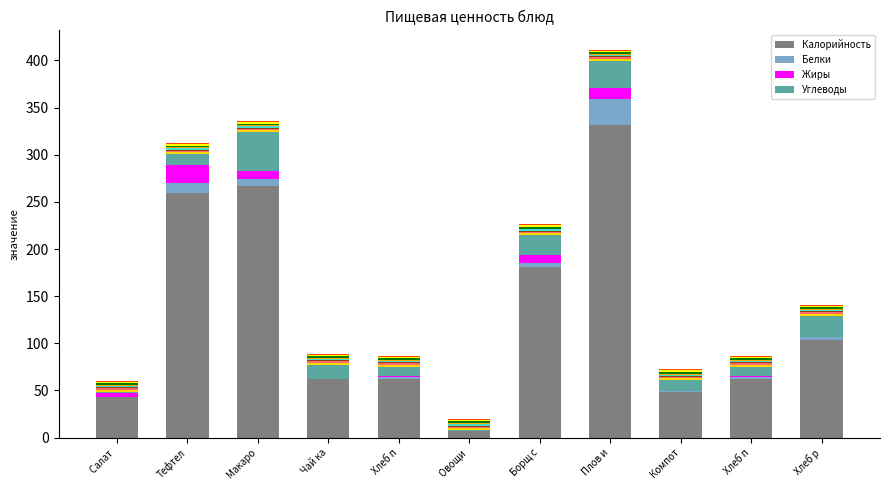

At which category is the sum across all series the highest?

Плов и